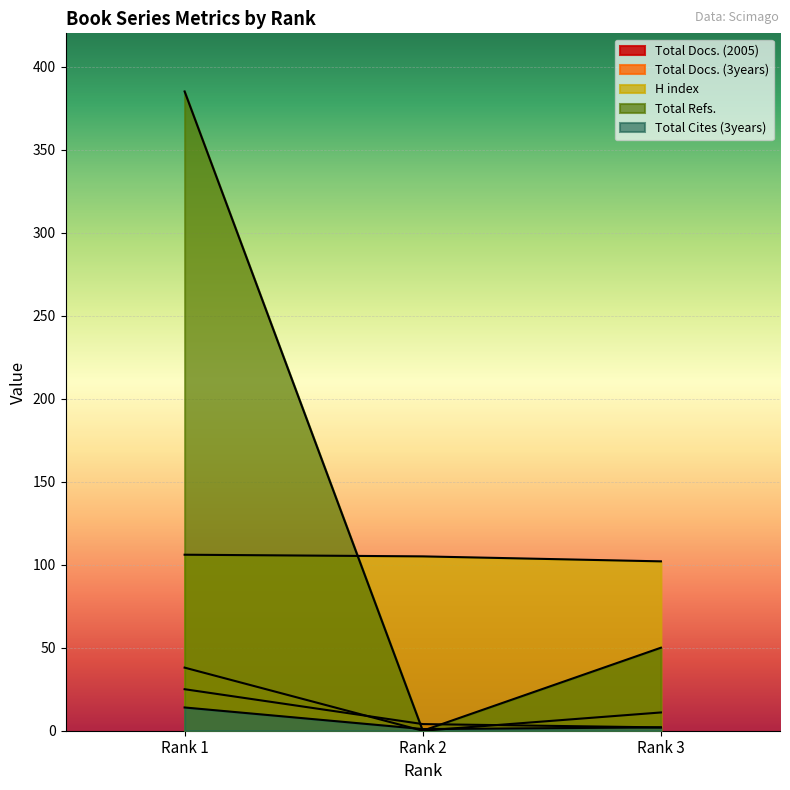

What is the spread (max minus min) of values at Rank 2?

105